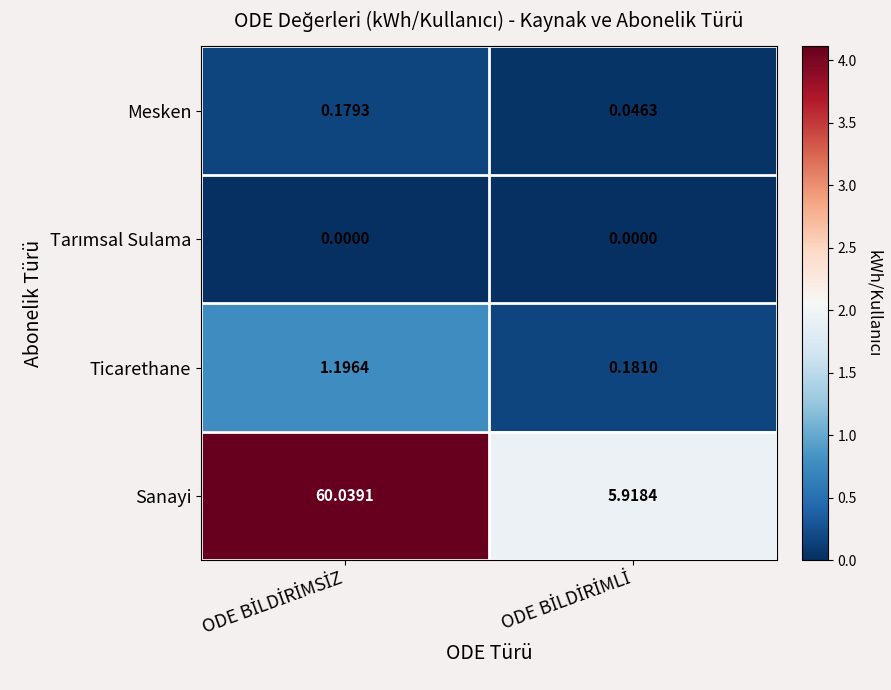

Which series has the largest total across all categories?

Sanayi